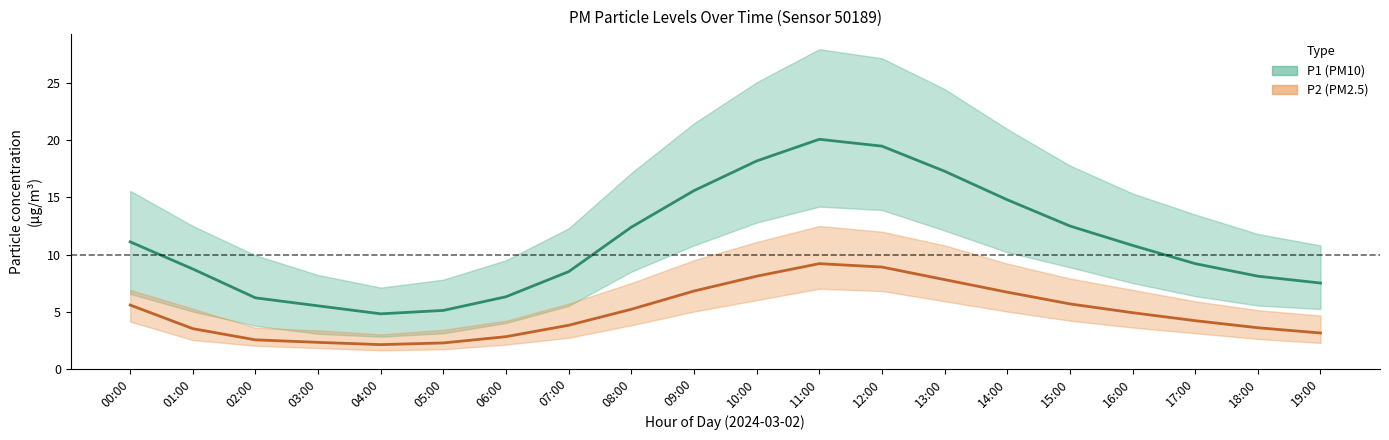

Rank the categories by P2 (PM2.5) value from highest to lowest.

11:00, 12:00, 10:00, 13:00, 09:00, 14:00, 15:00, 00:00, 08:00, 16:00, 17:00, 07:00, 18:00, 01:00, 19:00, 06:00, 02:00, 03:00, 05:00, 04:00